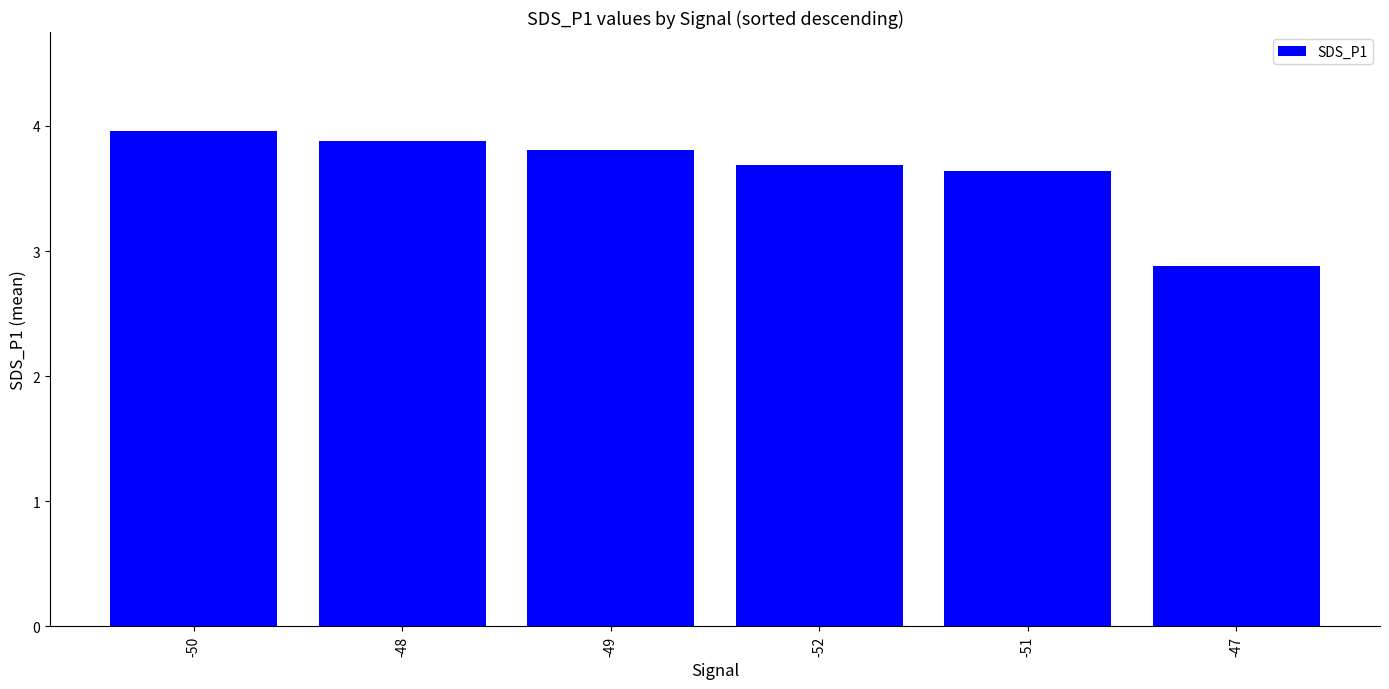

Reading left to right, transcribe all the data shown in this chart.

-50=4.0	-48=3.9	-49=3.8	-52=3.7	-51=3.6	-47=2.9